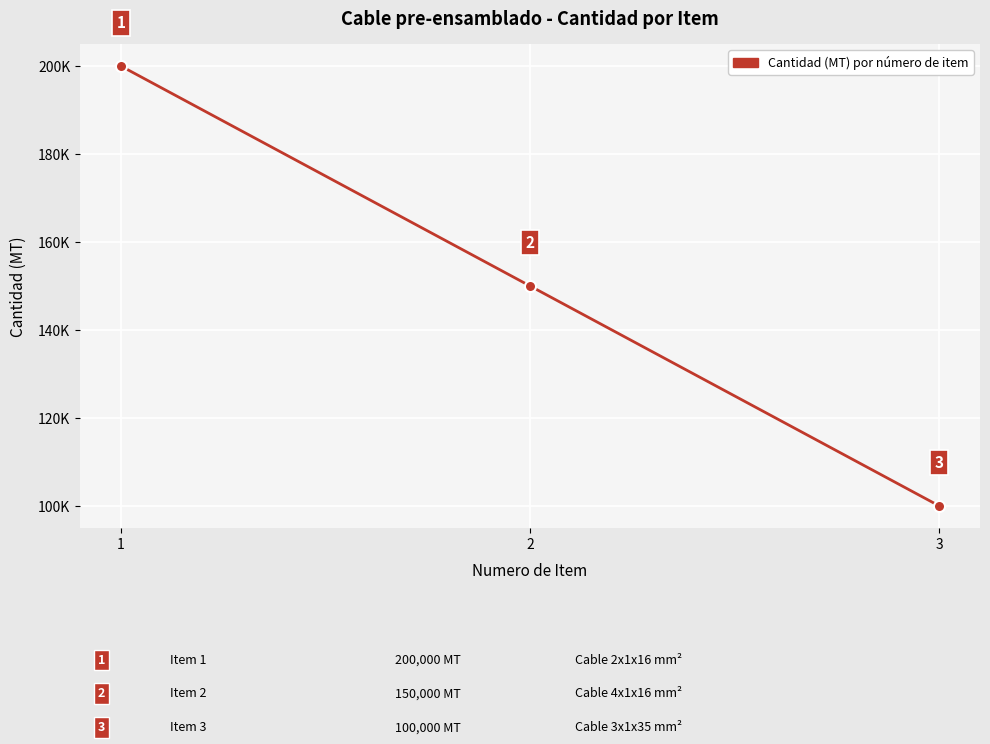

Does the chart have visible grid lines?

Yes